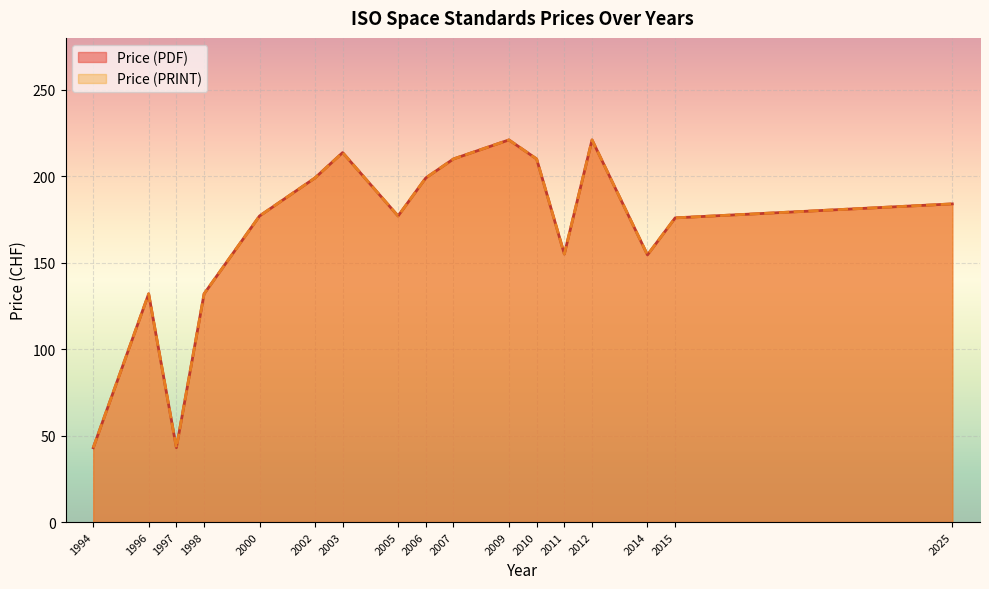

Which series has the largest total across all categories?

Price (PDF)